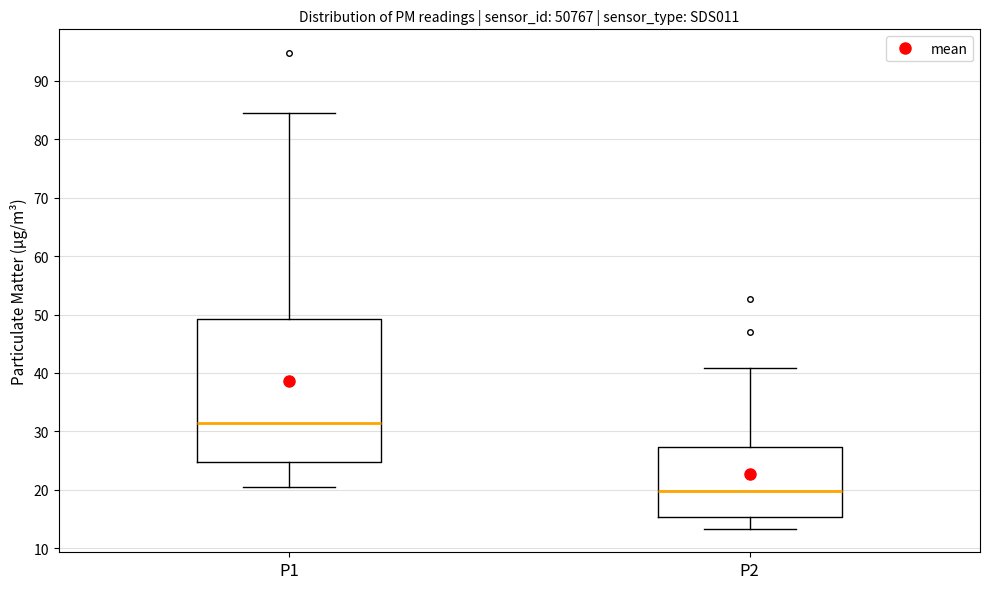

Comparing the boxes themselves (not the whiskers), which one is the tallest?

P1